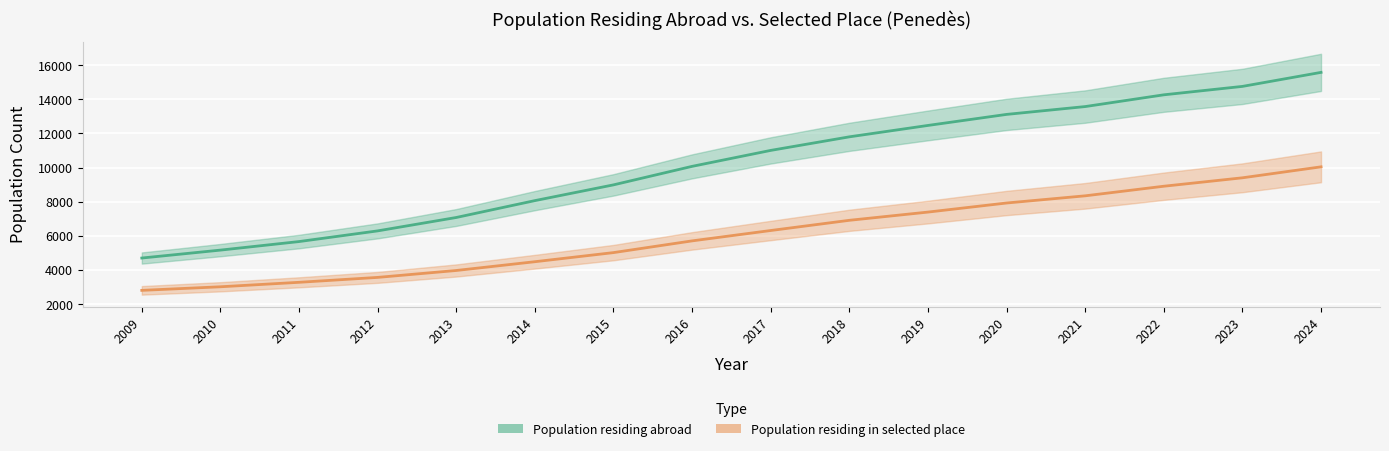

List the labels in order of Population residing in selected place value, smallest first.

2009, 2010, 2011, 2012, 2013, 2014, 2015, 2016, 2017, 2018, 2019, 2020, 2021, 2022, 2023, 2024